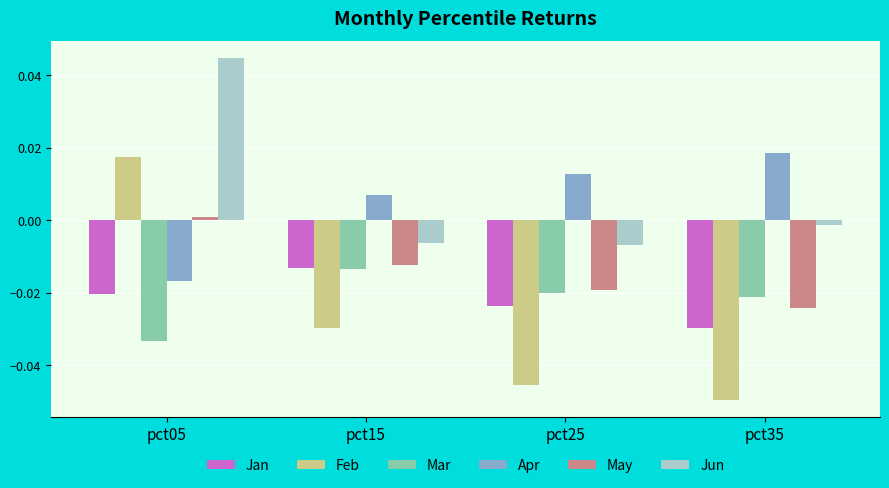

Which series changed the most between pct05 and pct15?

Jun